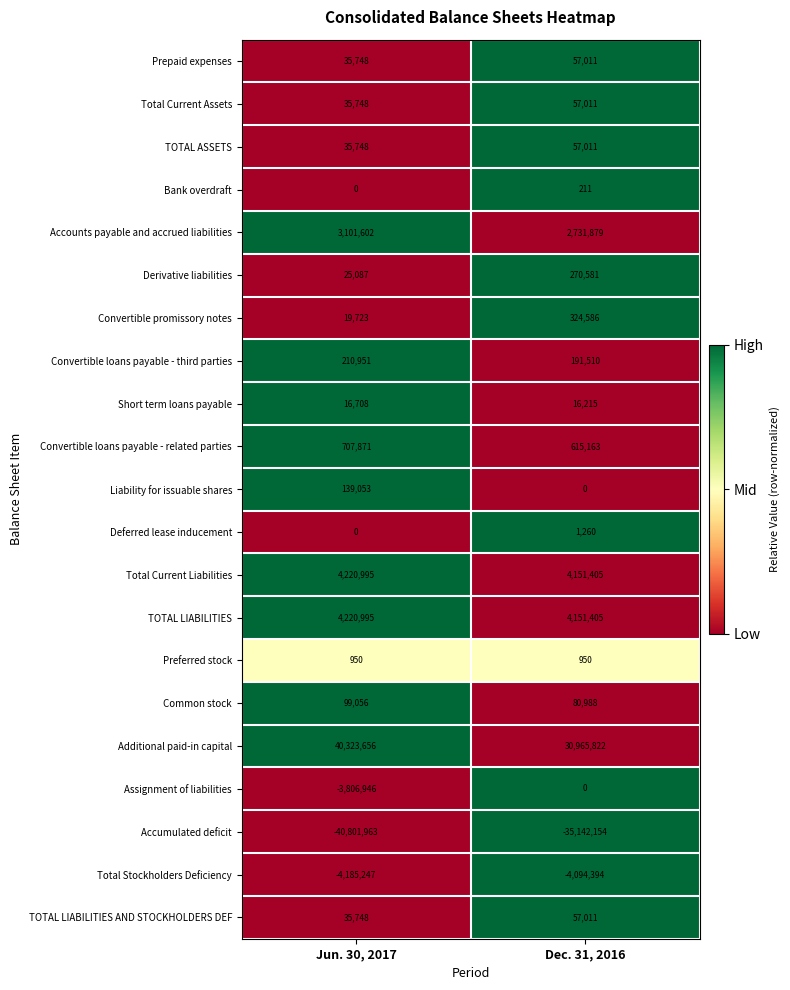

What is the difference between the maximum and minimum values in the Derivative liabilities series?

245494